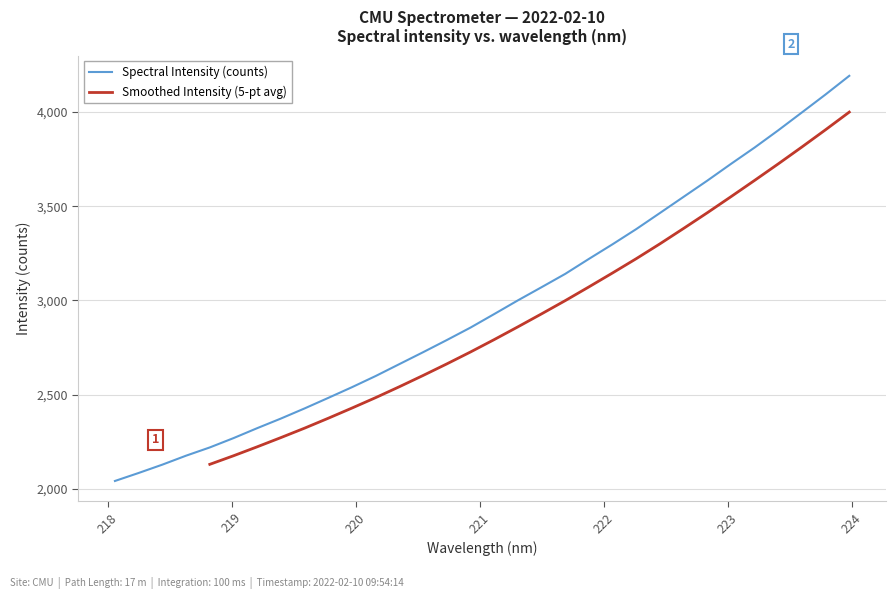

Where is the data nearest to the value 3116?

221.6902